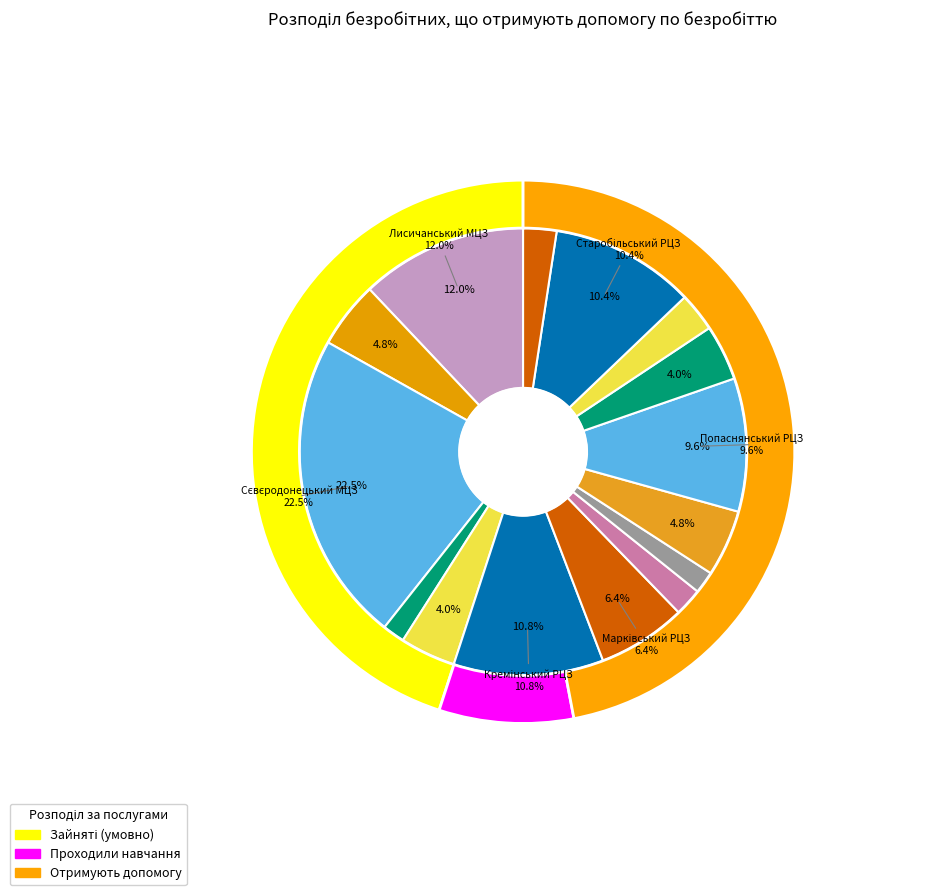

Which category has the smallest portion of the pie?

Біловодський РЦЗ